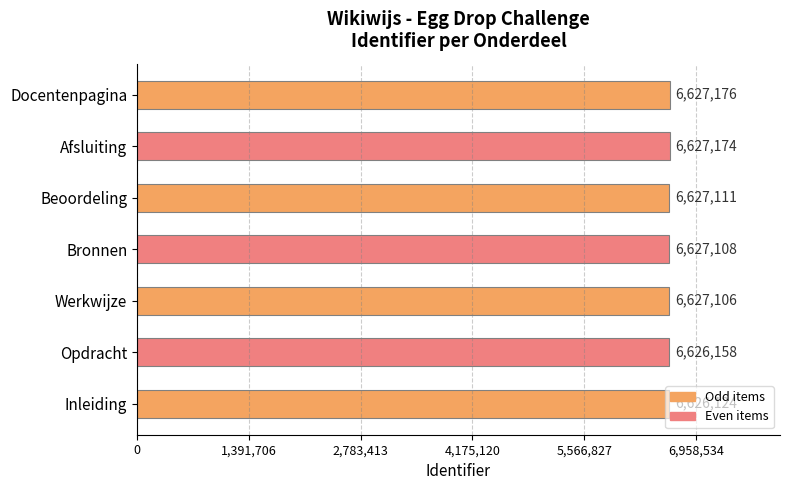

What is the ratio of the value at Docentenpagina to the value at Afsluiting?

1.0